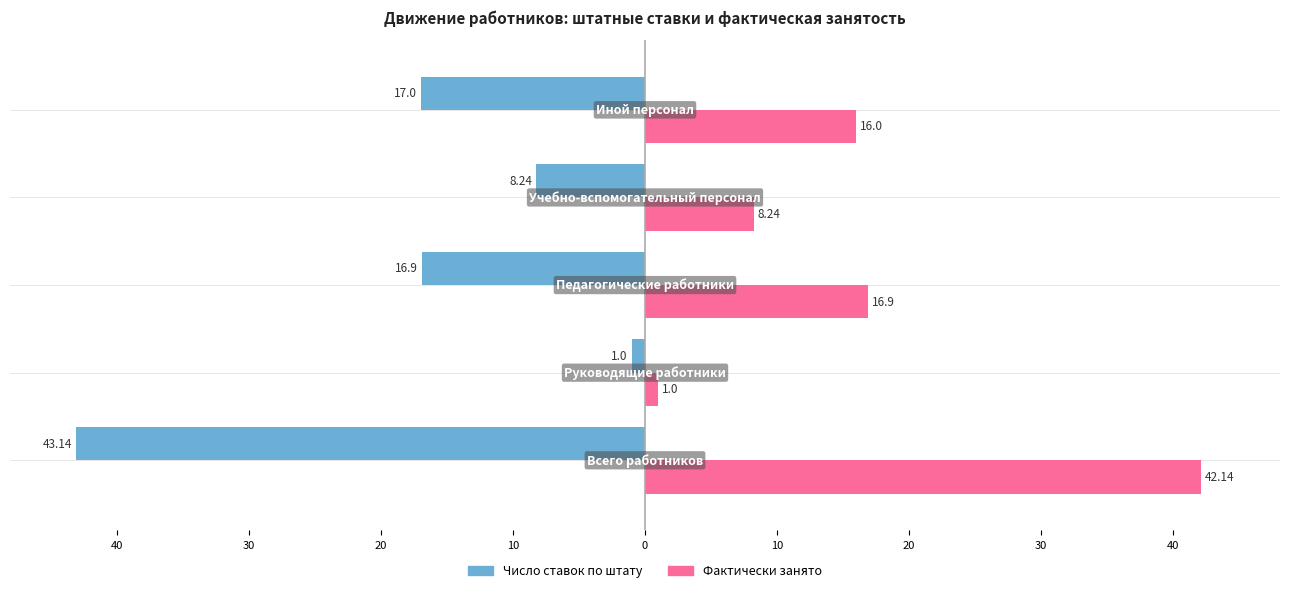

What are all the series names shown in the legend?

Число ставок по штату, Фактически занято